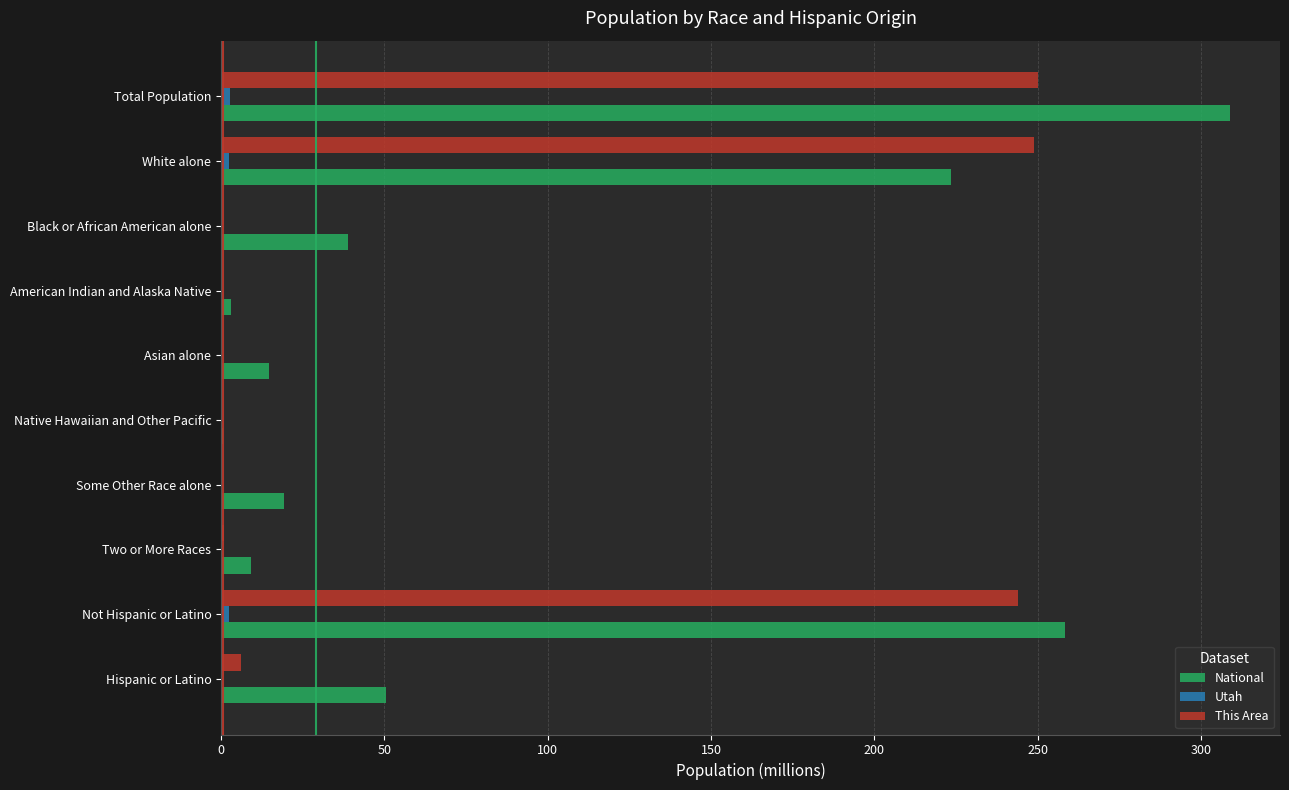

Between Total Population and Black or African American alone, which series saw the biggest shift?

National